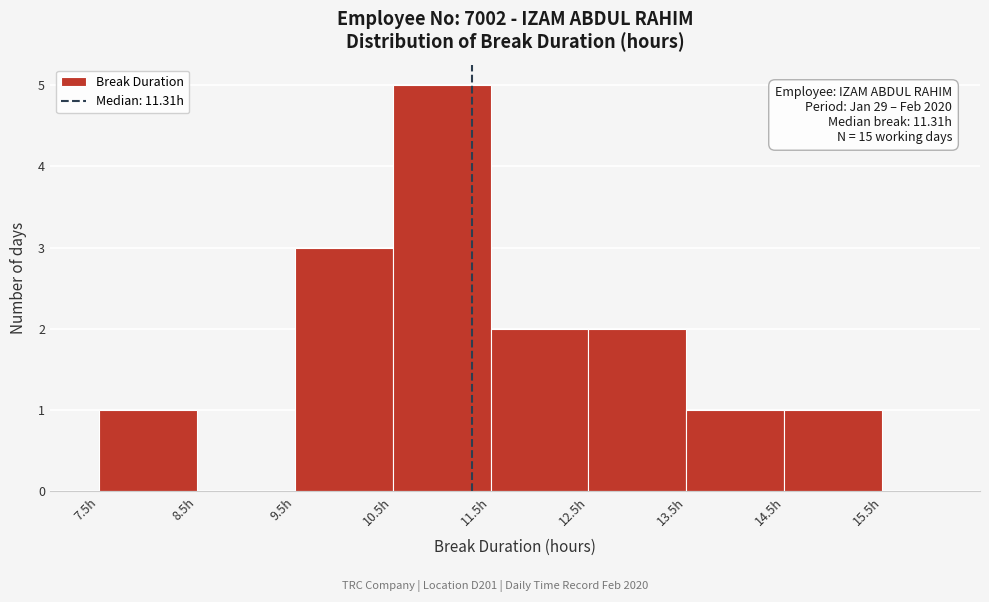

Which range on the x-axis has the tallest bar?

10.5 to 11.5